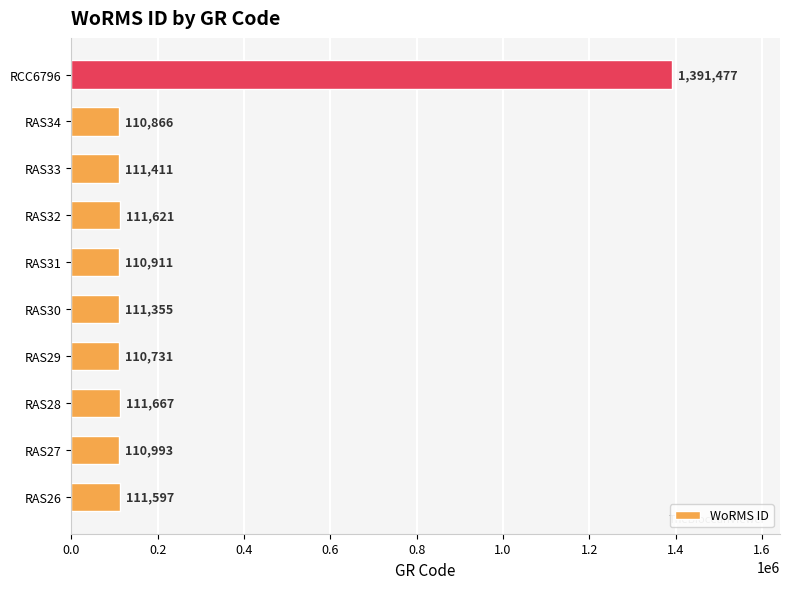

Does the chart contain any negative values?

No